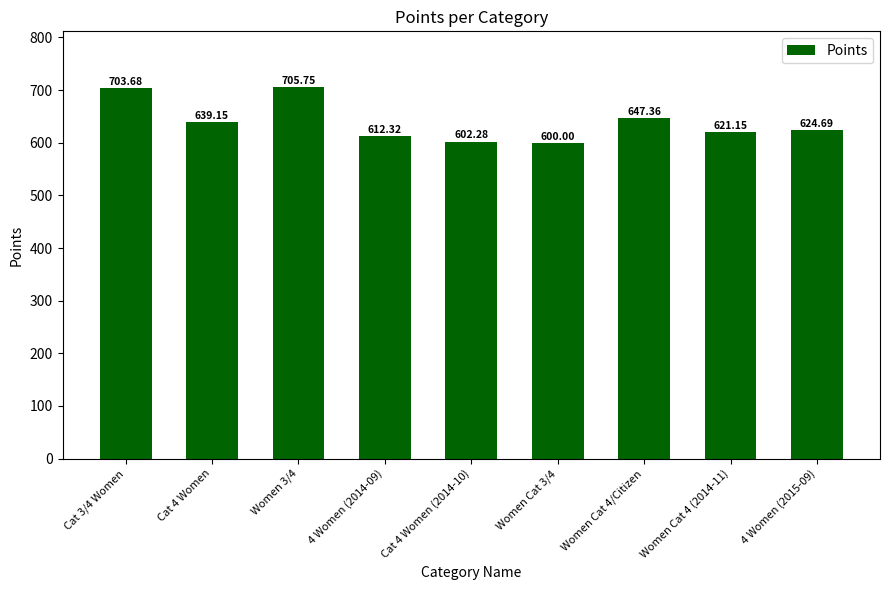

Are the bars grouped side by side (vs. stacked)?

No